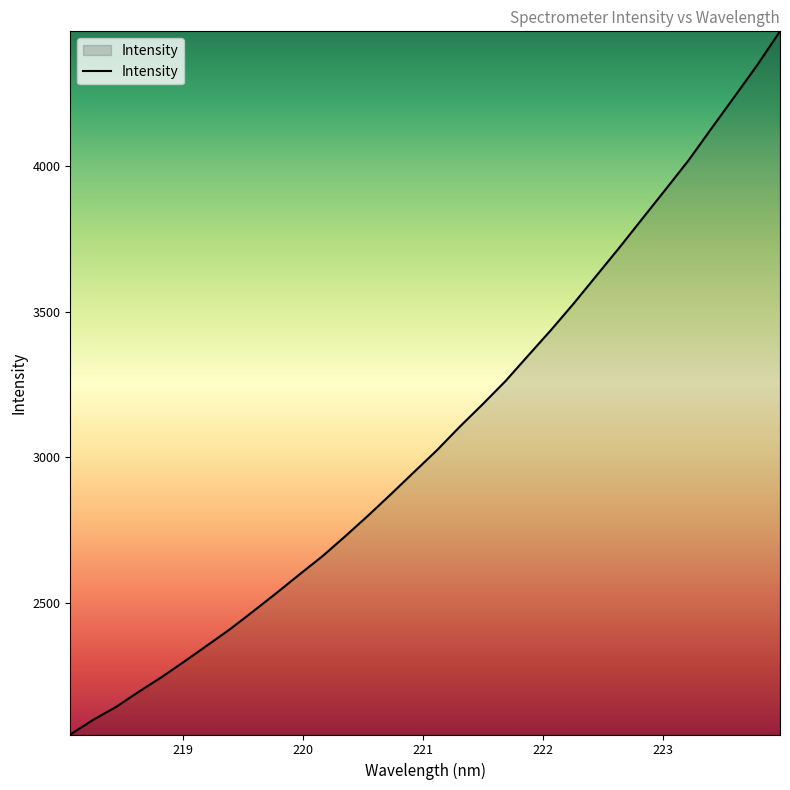

What is the difference between the maximum and minimum values?

2416.7